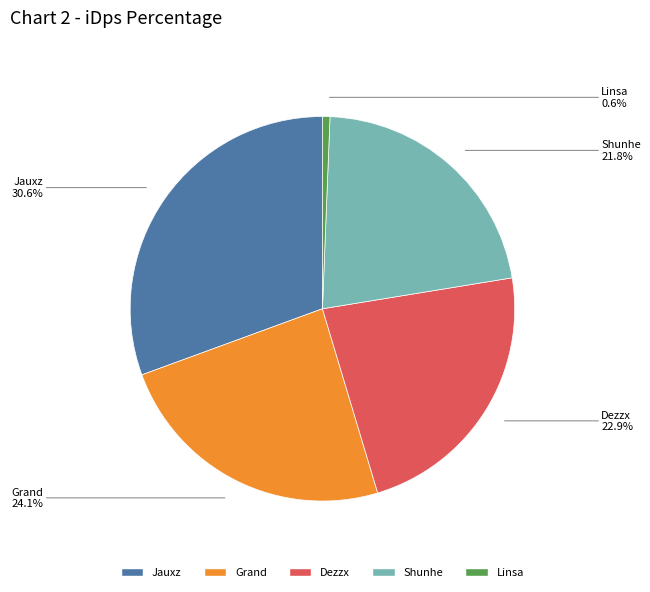

What portion of the pie excludes Dezzx?

77.1%